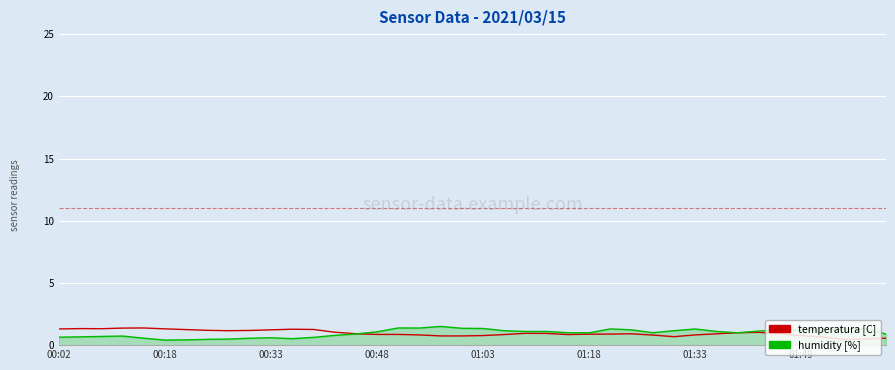

What is the highest value of the humidity [%] series?

1.5